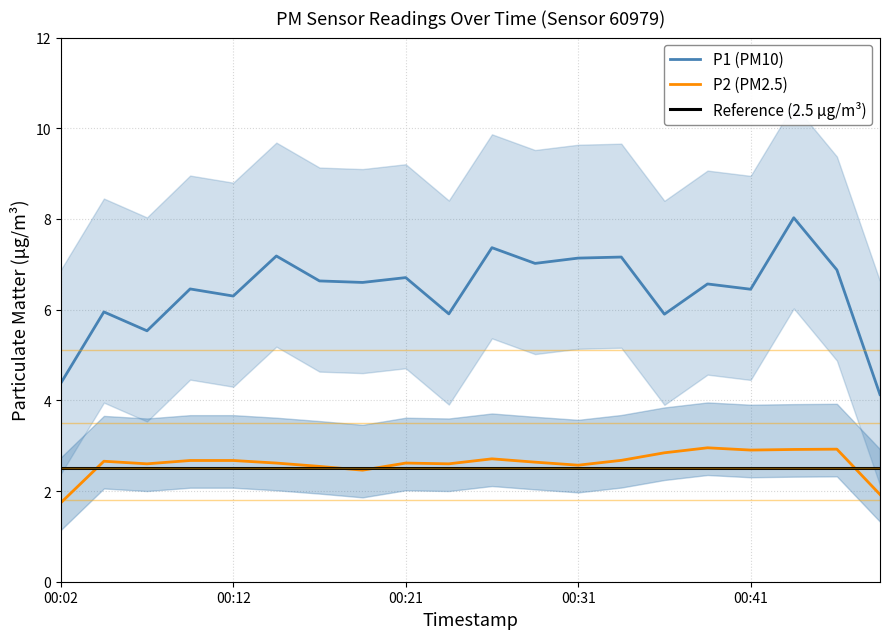

True or false: P1 and P2 intersect in this chart.

False